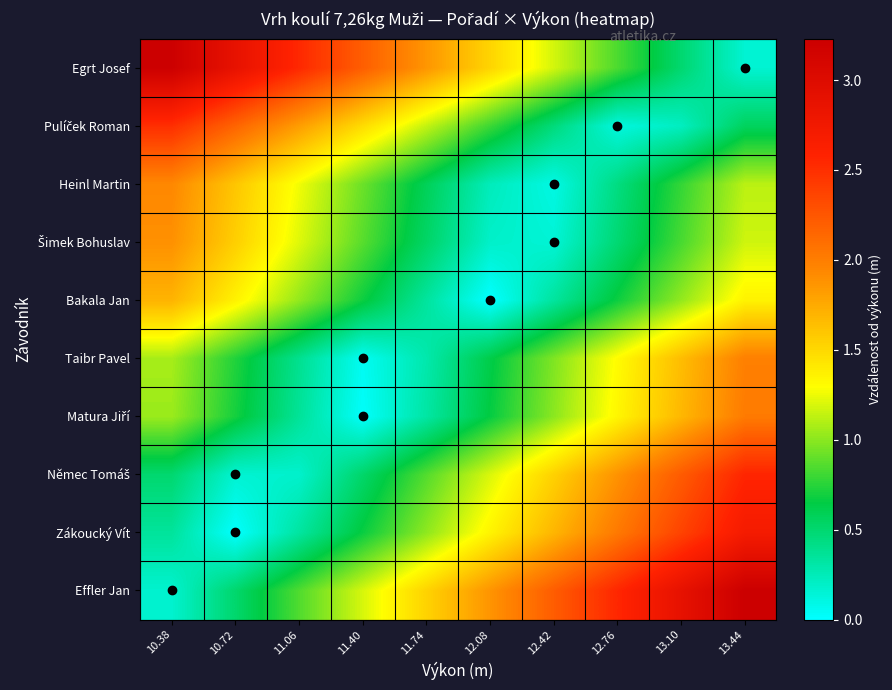

Rank the series by their maximum value, from lowest to highest.

Bakala Jan, Šimek Bohuslav, Heinl Martin, Taibr Pavel, Matura Jiří, Pulíček Roman, Němec Tomáš, Zákoucký Vít, Egrt Josef, Effler Jan